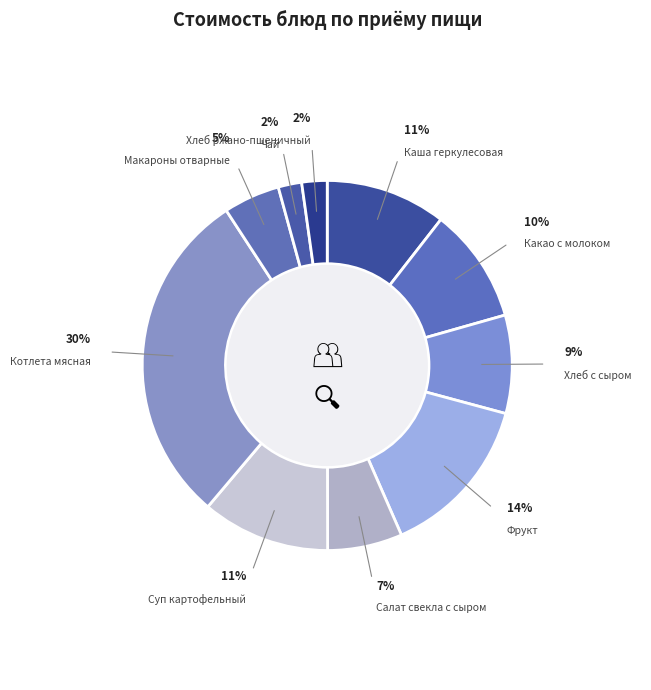

How many slices are in this pie chart?

10